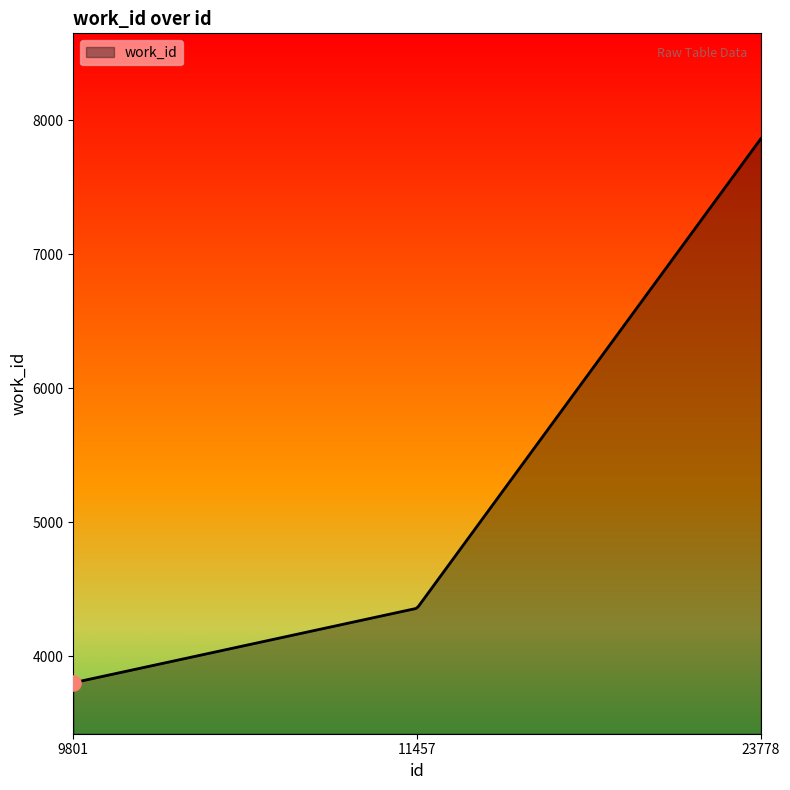

What is the greatest value displayed?

7864.0